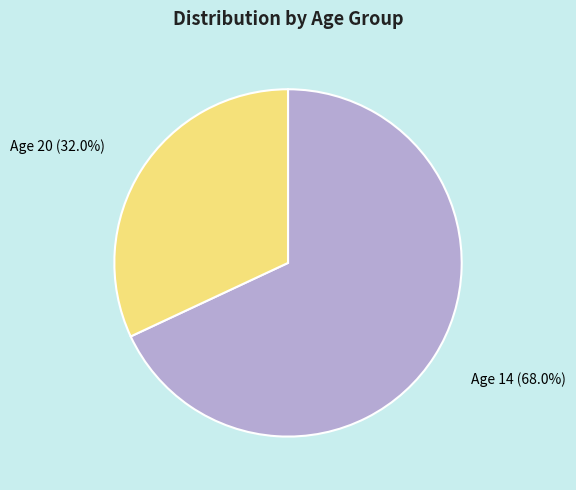

Is there a majority slice in this chart?

Yes